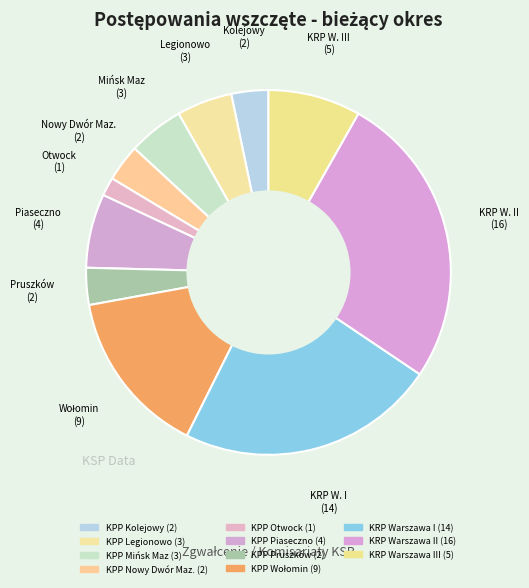

Is there any slice that represents more than half of the pie?

No